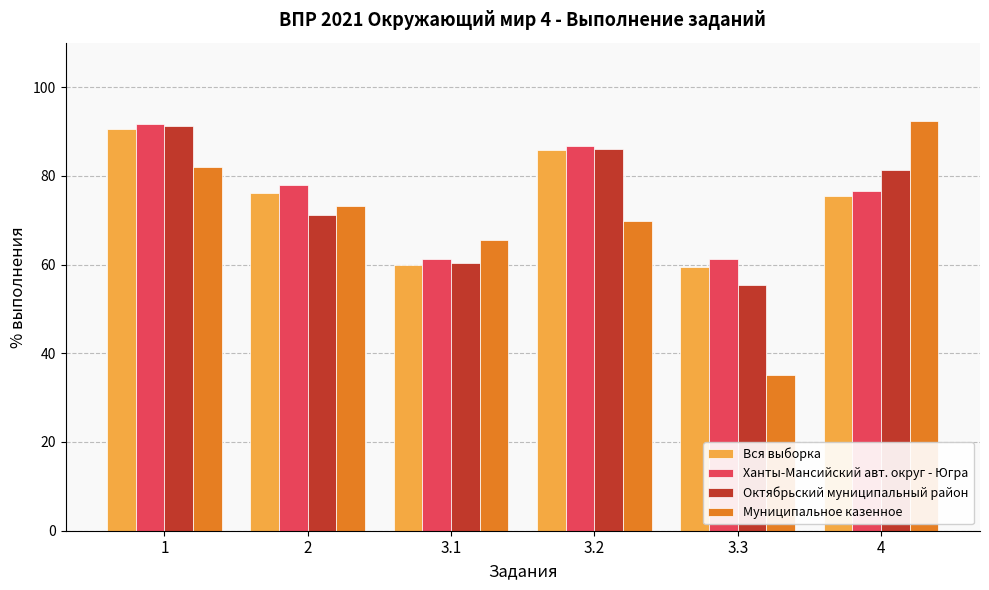

What is the smallest value displayed?

35.1